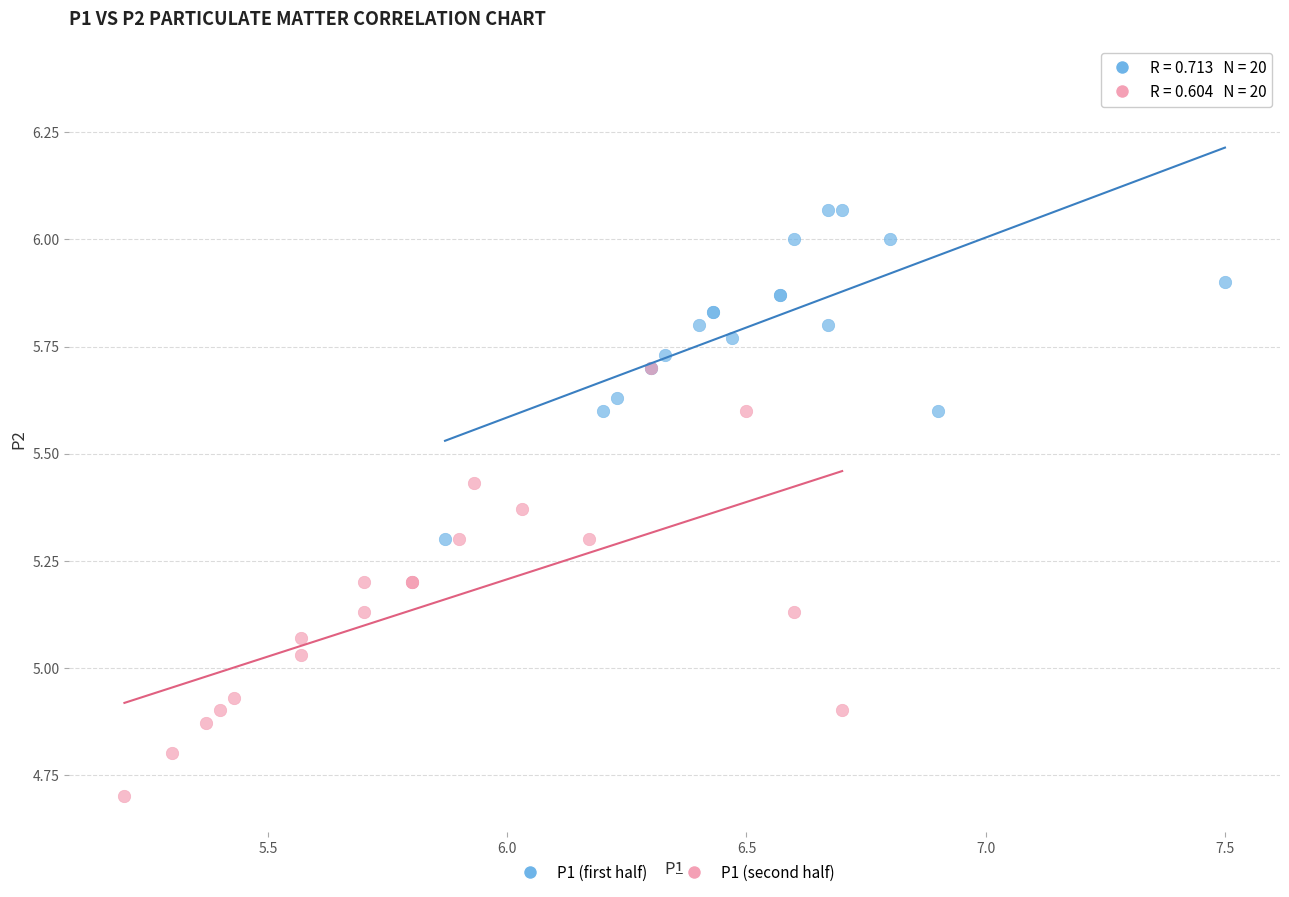

Which series reaches the maximum Y coordinate?

P1 (first half)